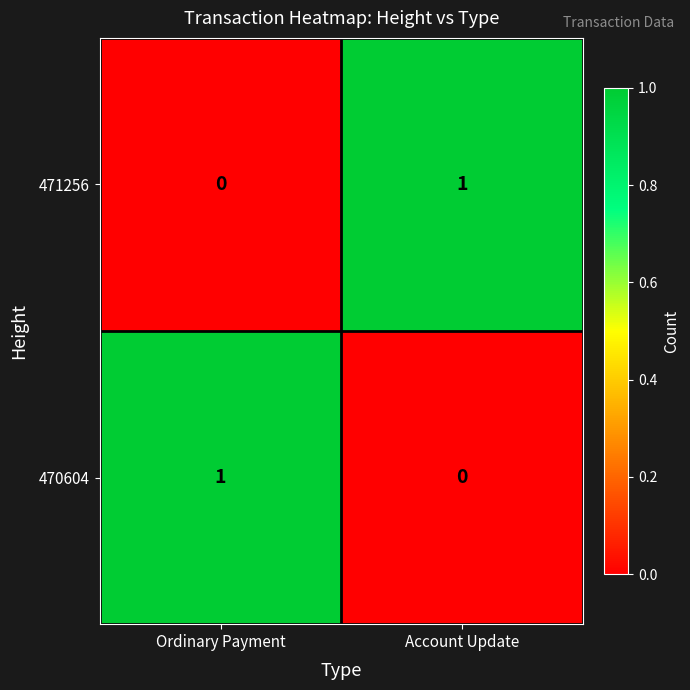

How many categories are shown in the chart?

2